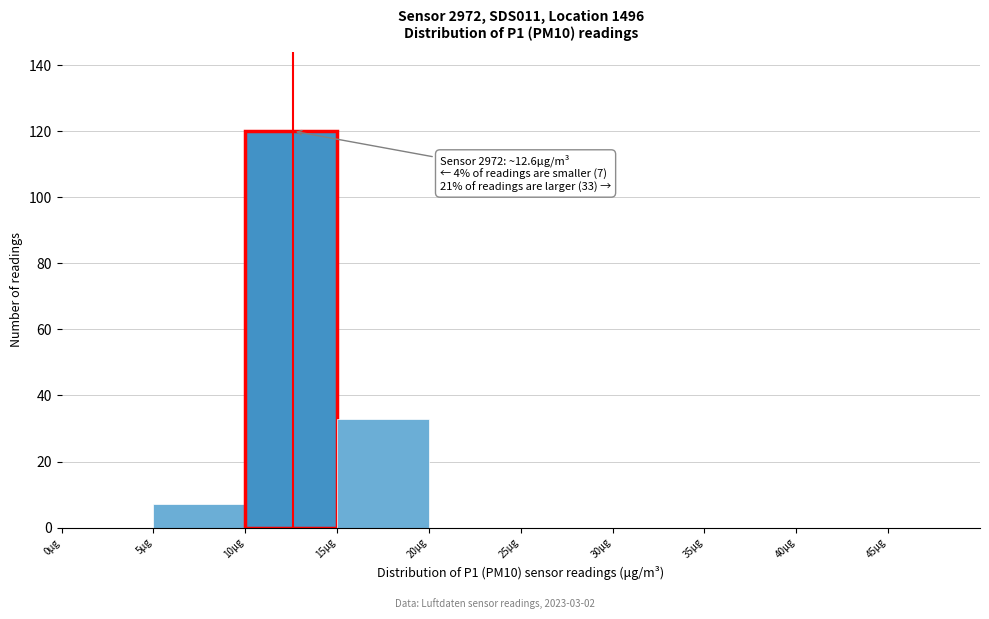

Over which range of the x-axis is the bar tallest?

10 to 15